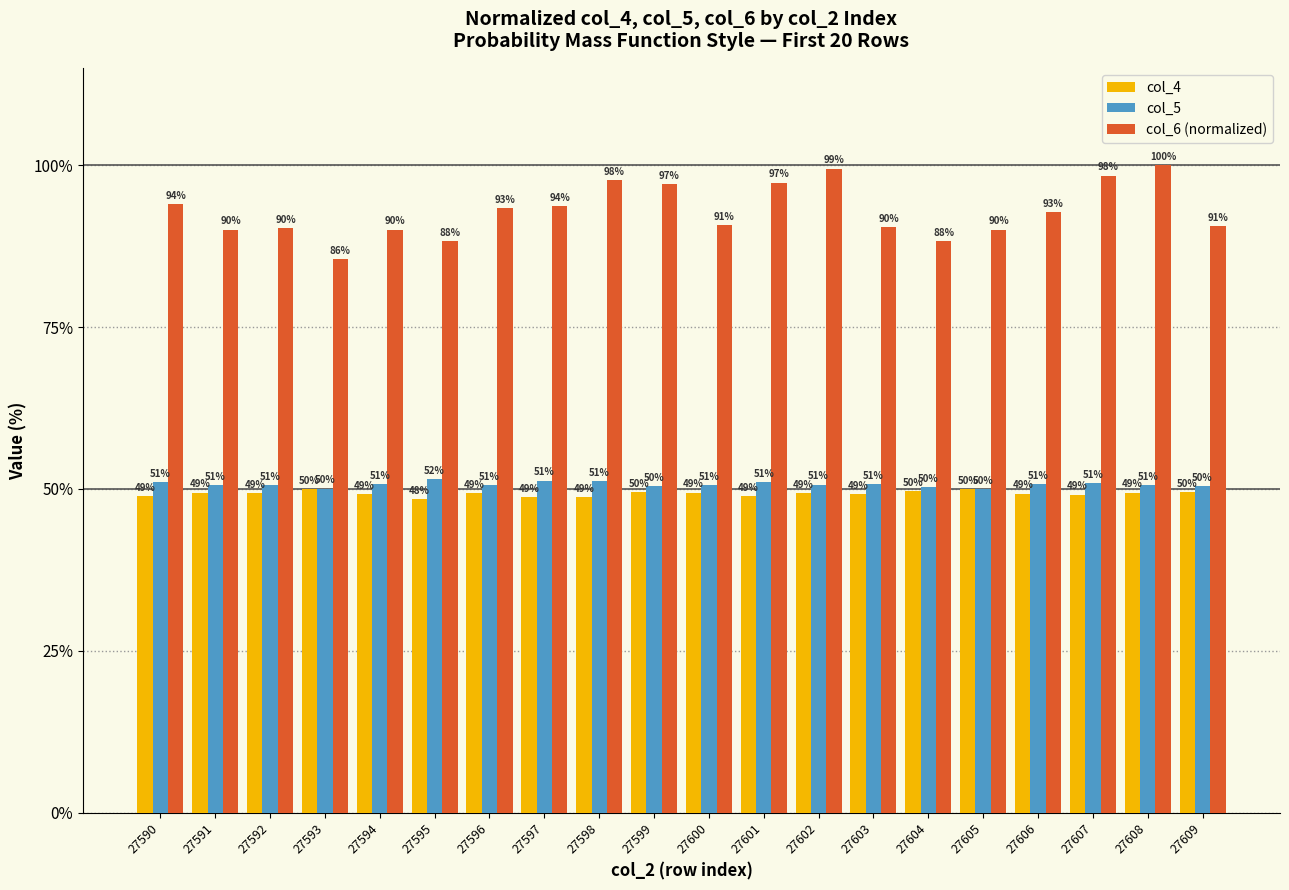

At which category is the sum across all series the highest?

27608